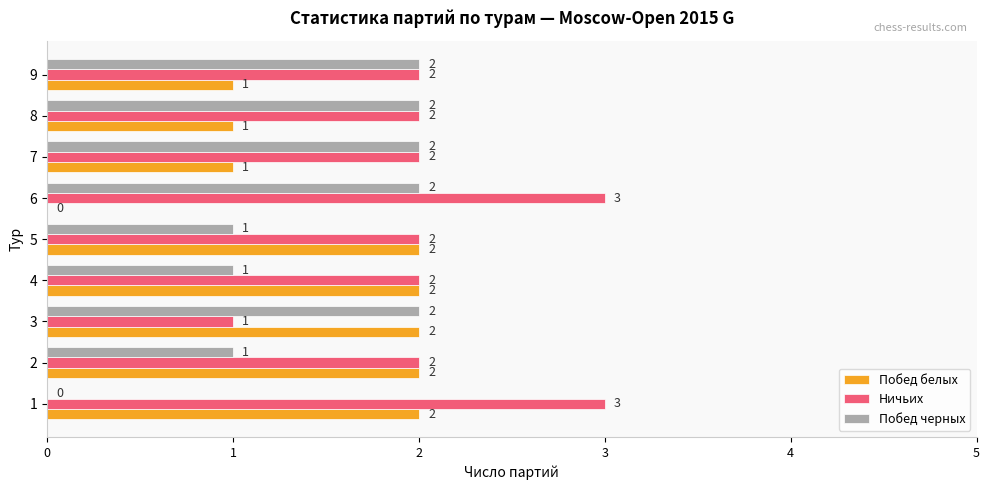

What are all the series names shown in the legend?

Побед белых, Ничьих, Побед черных